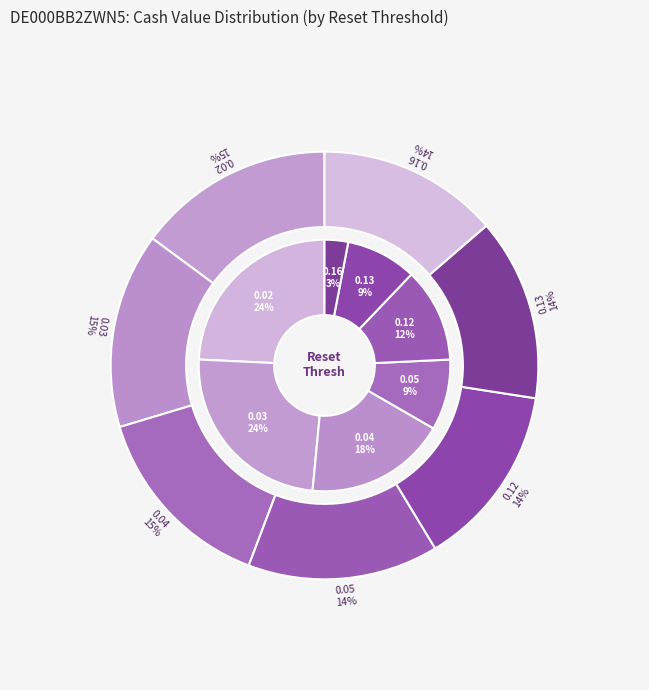

Combined, what portion of the pie is 0.16 and 0.12?

27.5%